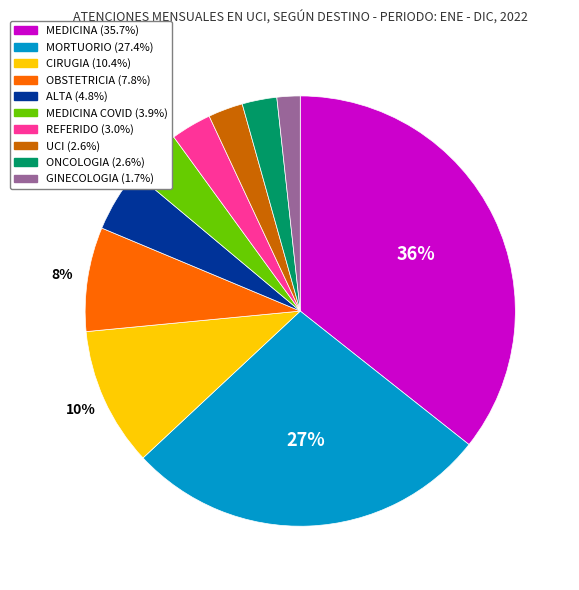

To the nearest percent, what is the difference between the largest and smallest slice percentages?

34%